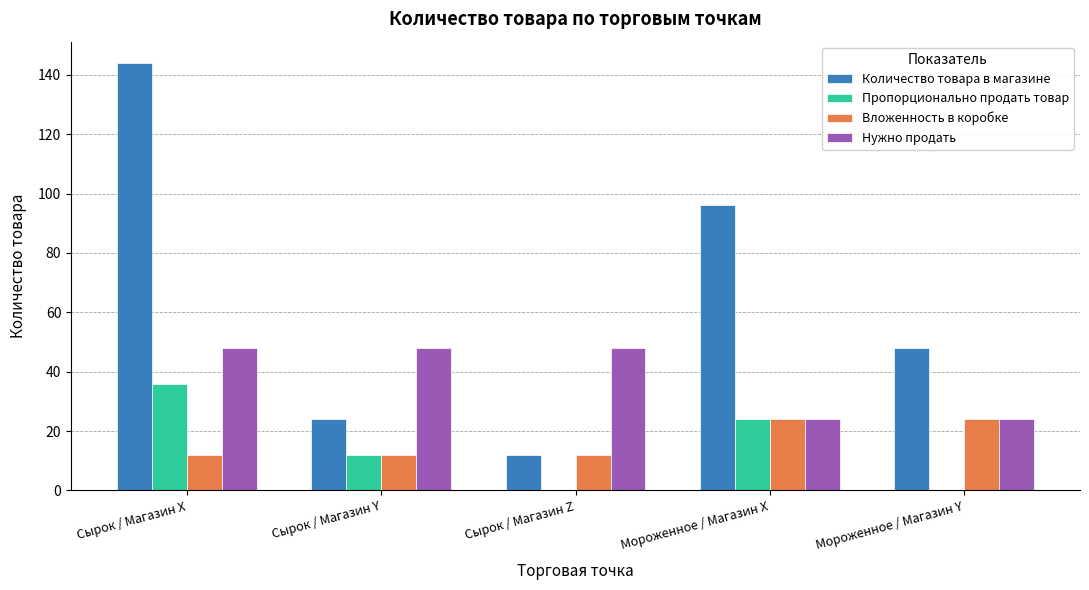

How many series are shown in this chart?

4